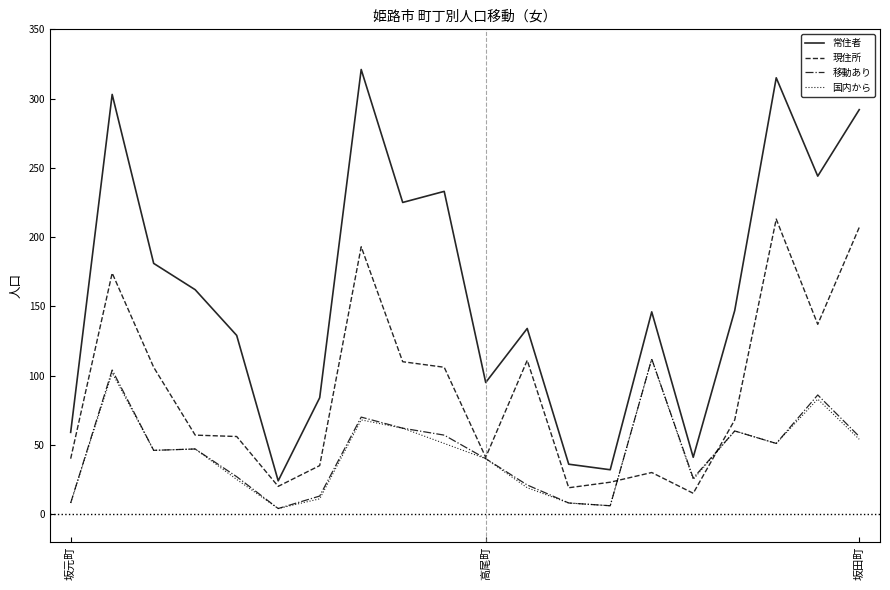

Which series has the largest total across all categories?

常住者